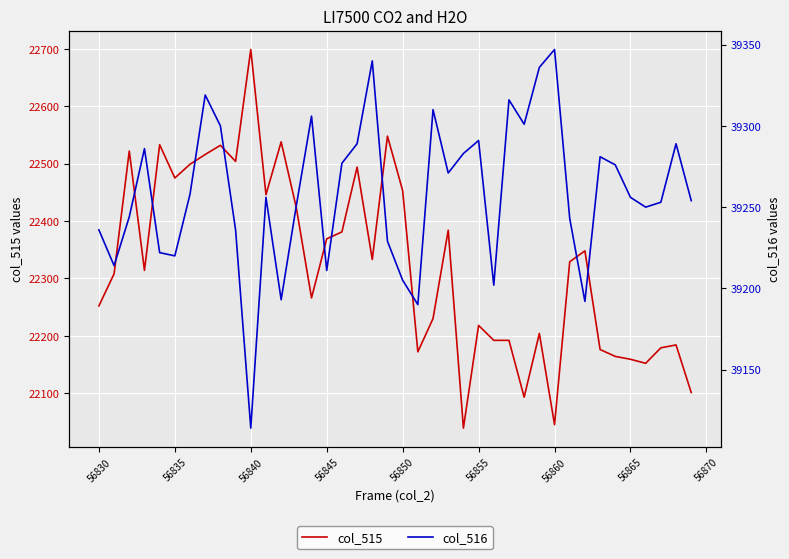

How many interior local peaks does the col_515 series have?

12